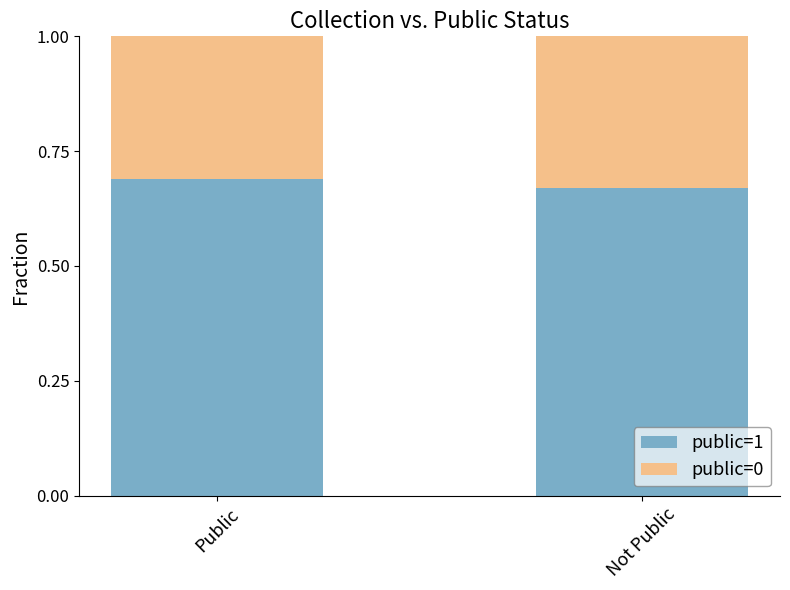

How many categories are shown in the chart?

2